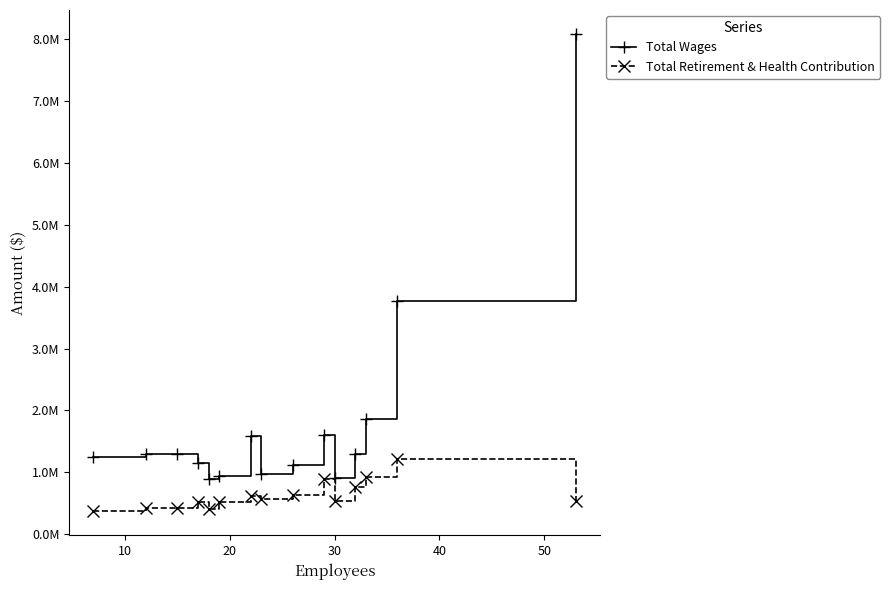

Is this an area chart (filled region under the line)?

No